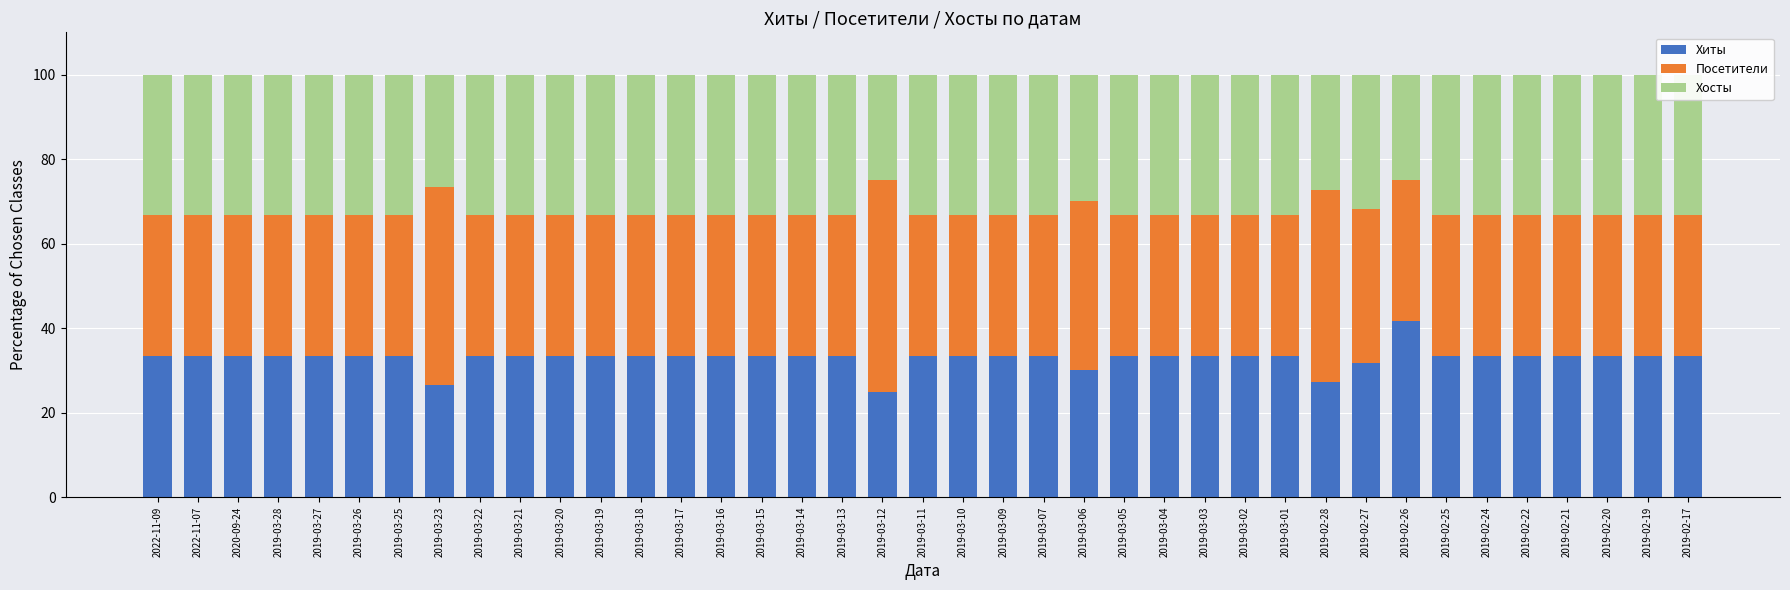

What is the difference between the maximum and minimum values in the Посетители series?

16.7